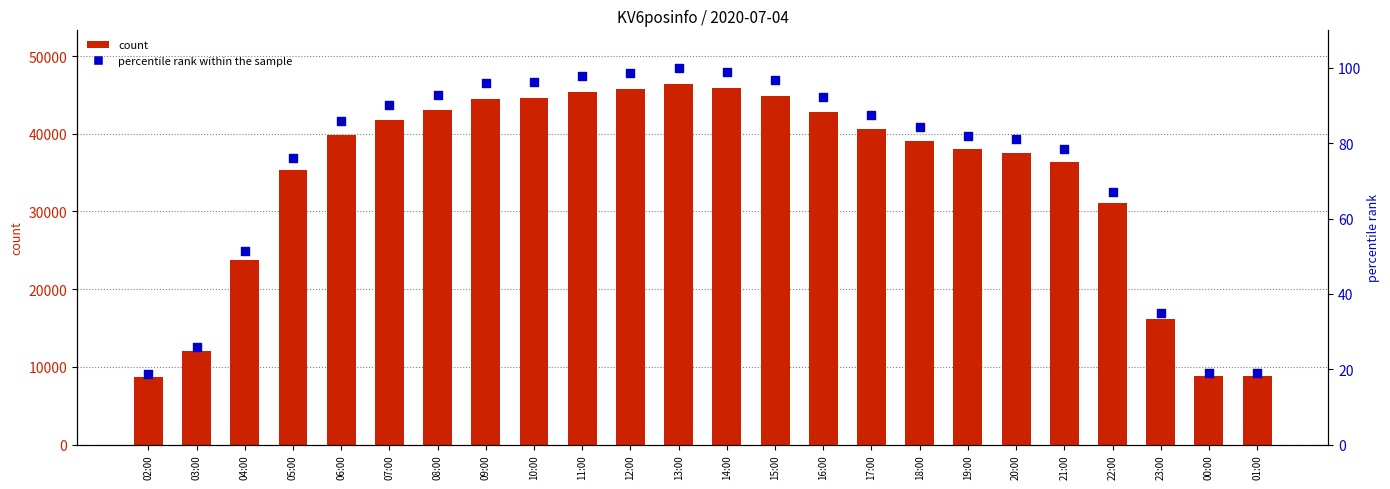

Which series has the largest total across all categories?

count